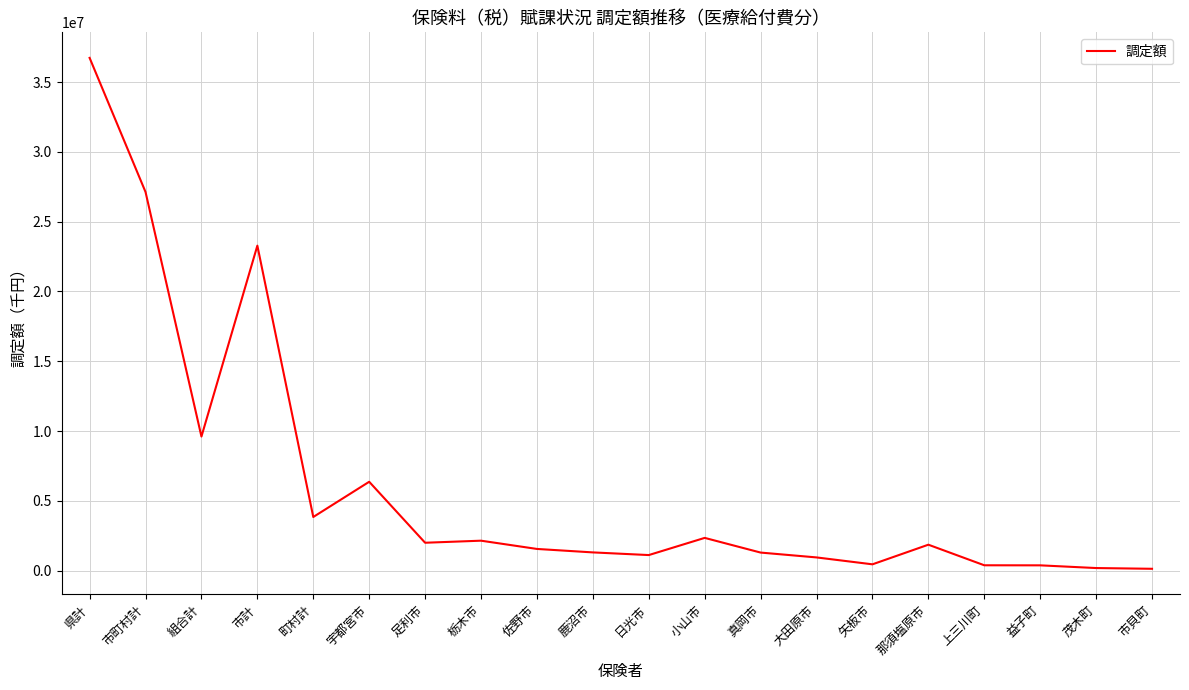

True or false: the data has more than 0 interior local peaks.

True